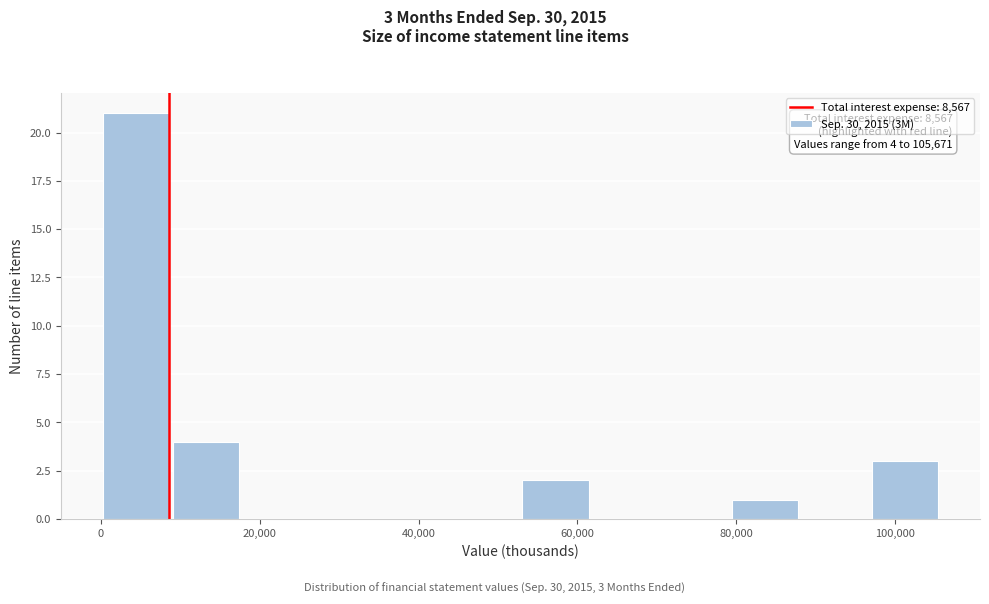

Over which range of the x-axis is the bar tallest?

0 to 8000